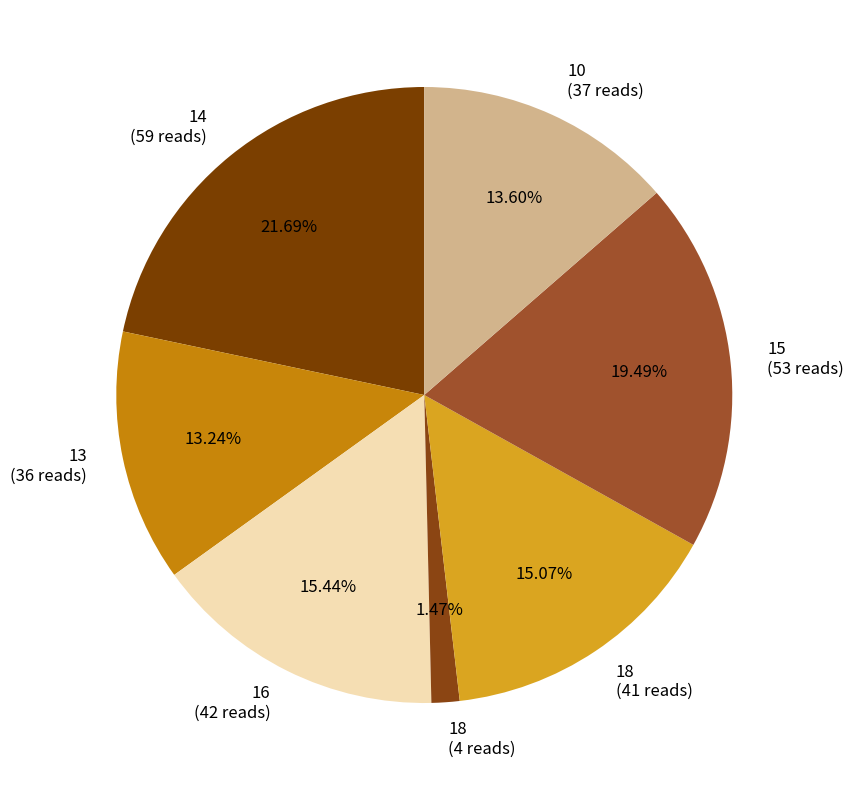

How many slices are in this pie chart?

7